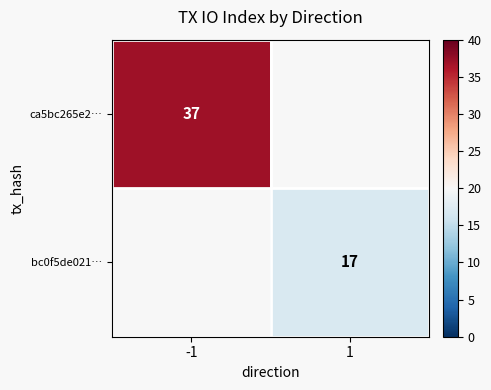

At how many categories does at least one series exceed 22?

1